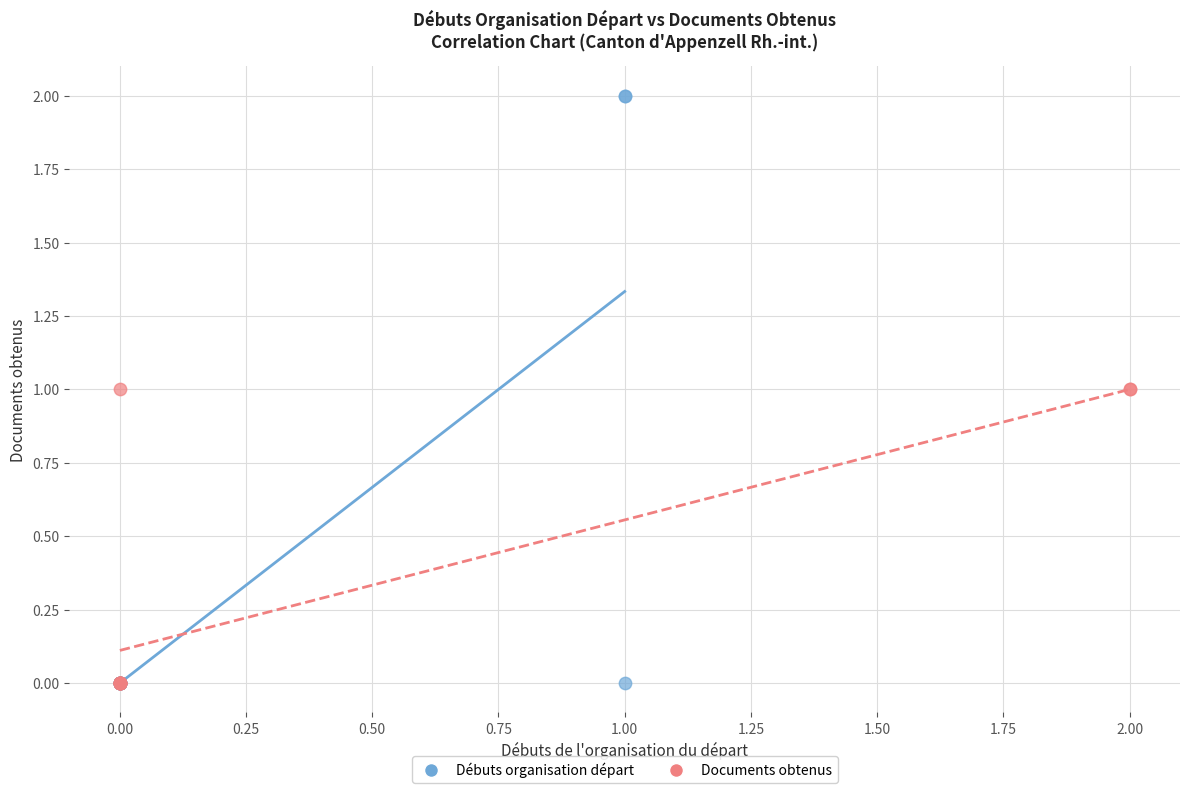

What are all the series names shown in the legend?

Débuts organisation départ, Documents obtenus